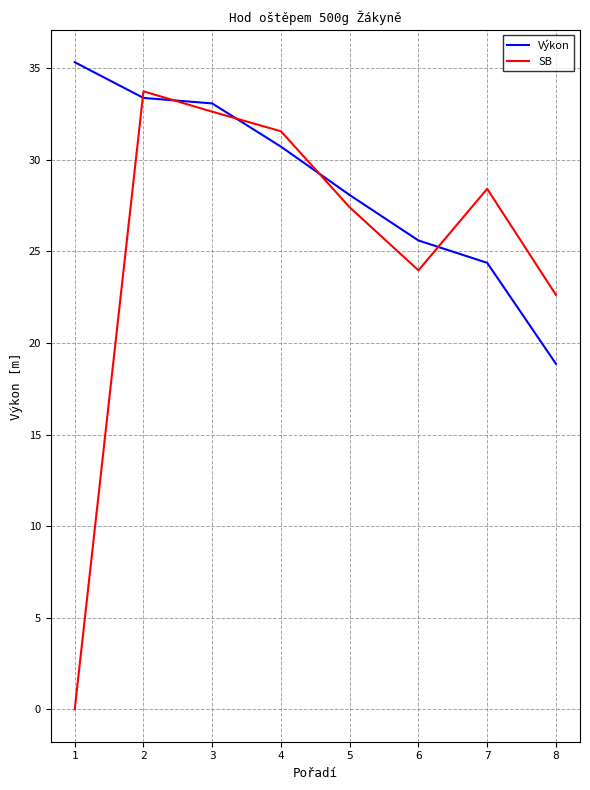

Between which two adjacent categories do SB and Výkon first intersect?

1 and 2